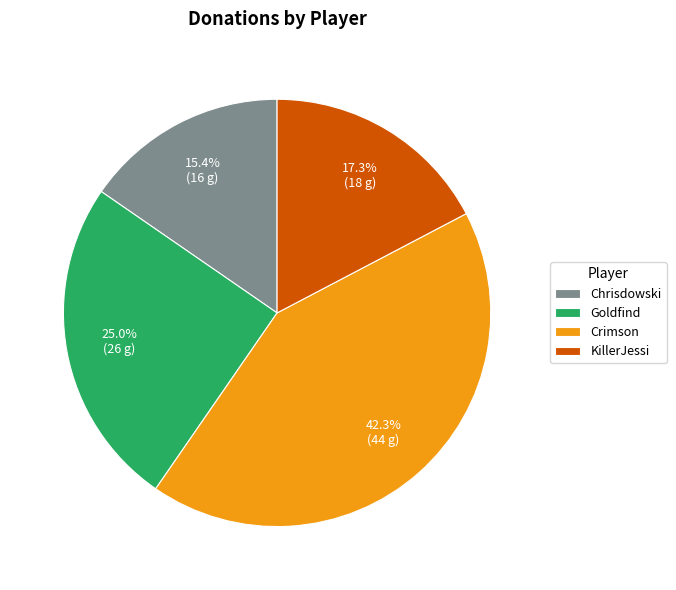

Approximately how many times larger is the value at KillerJessi compared to Crimson?

0.4